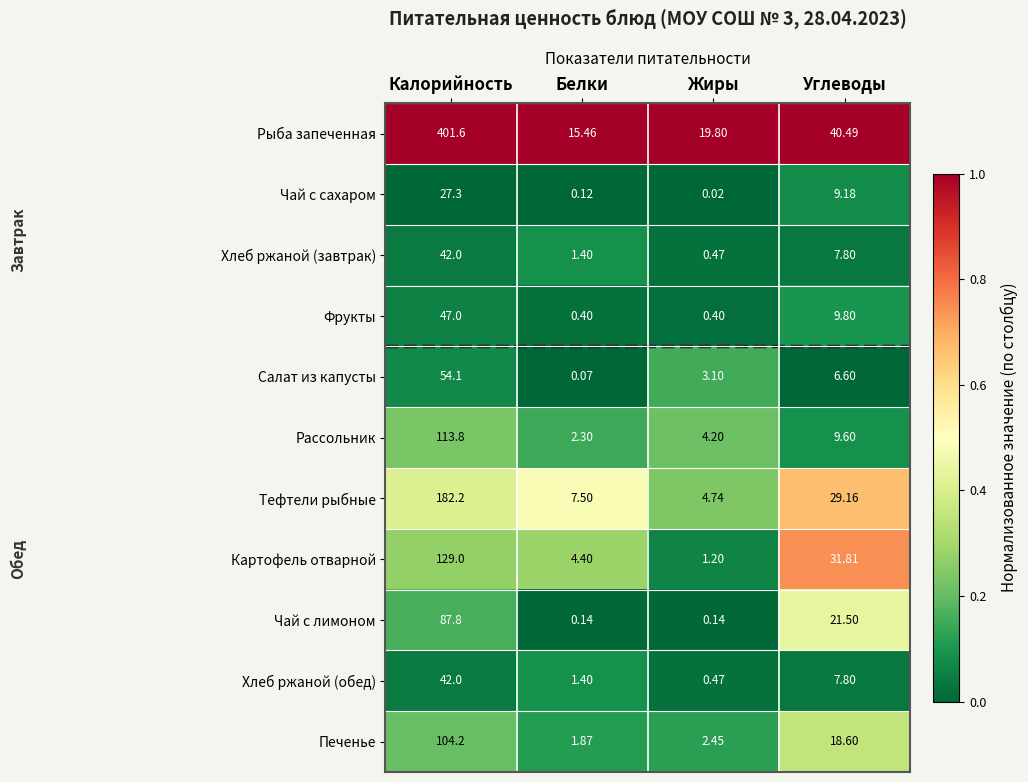

Which series has the largest total across all categories?

Рыба запеченная